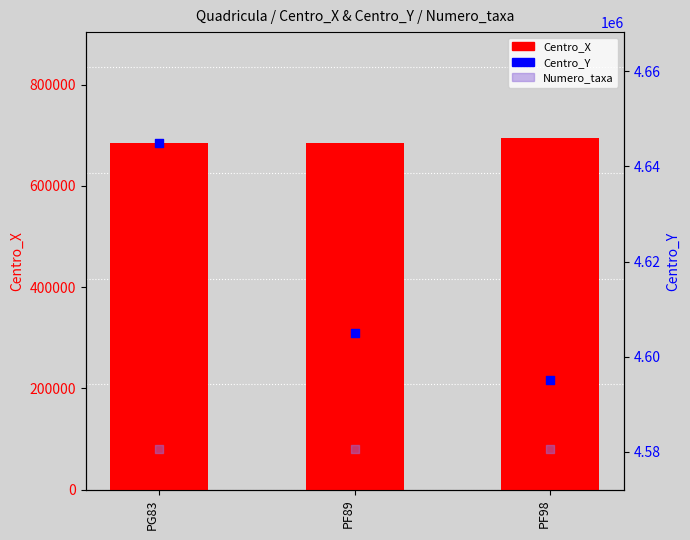

At how many categories does at least one series exceed 4561039?

3